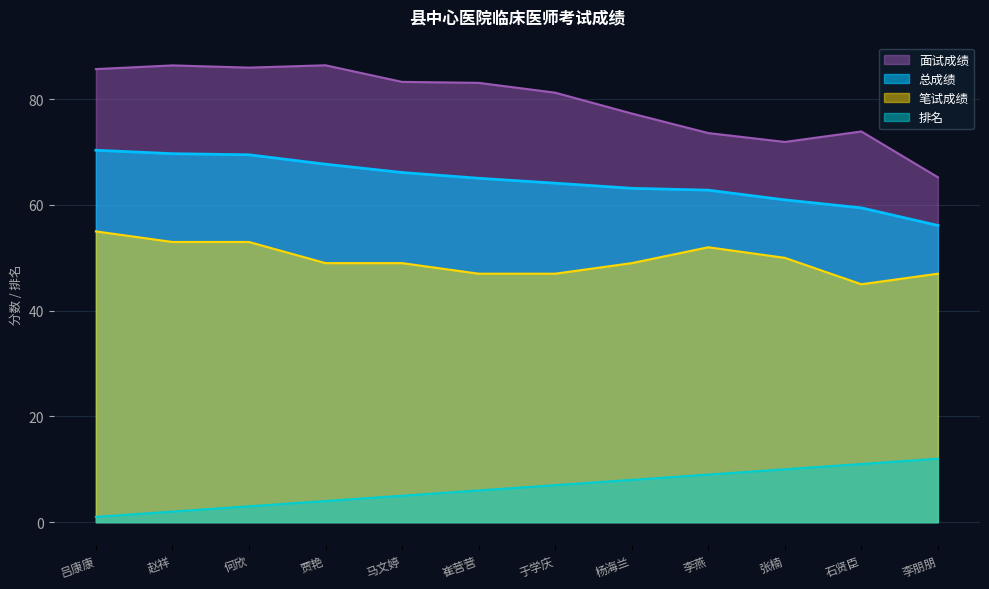

True or false: 笔试成绩 and 排名 intersect in this chart.

False